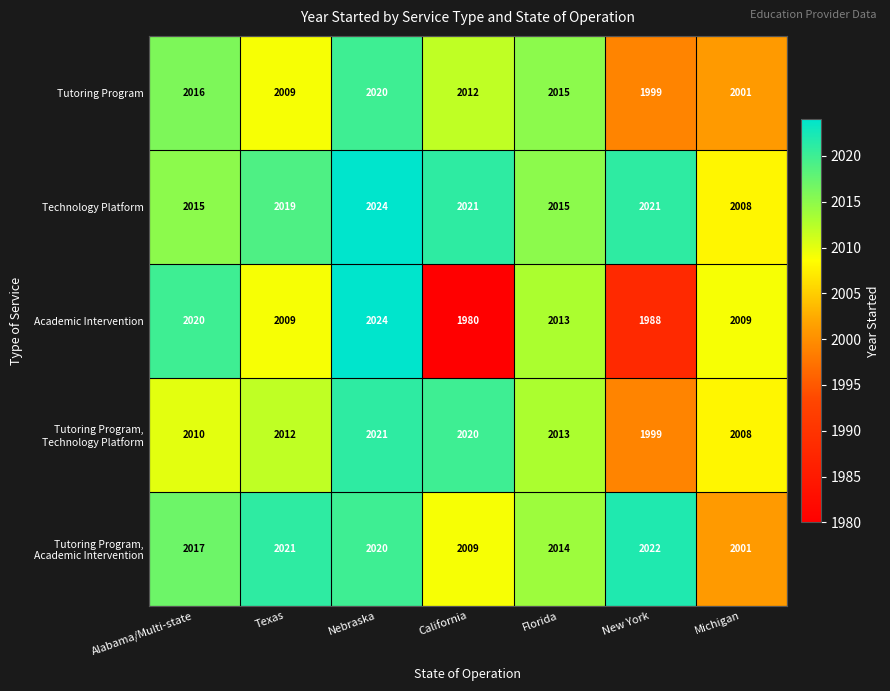

What is the minimum value shown in the chart?

1980